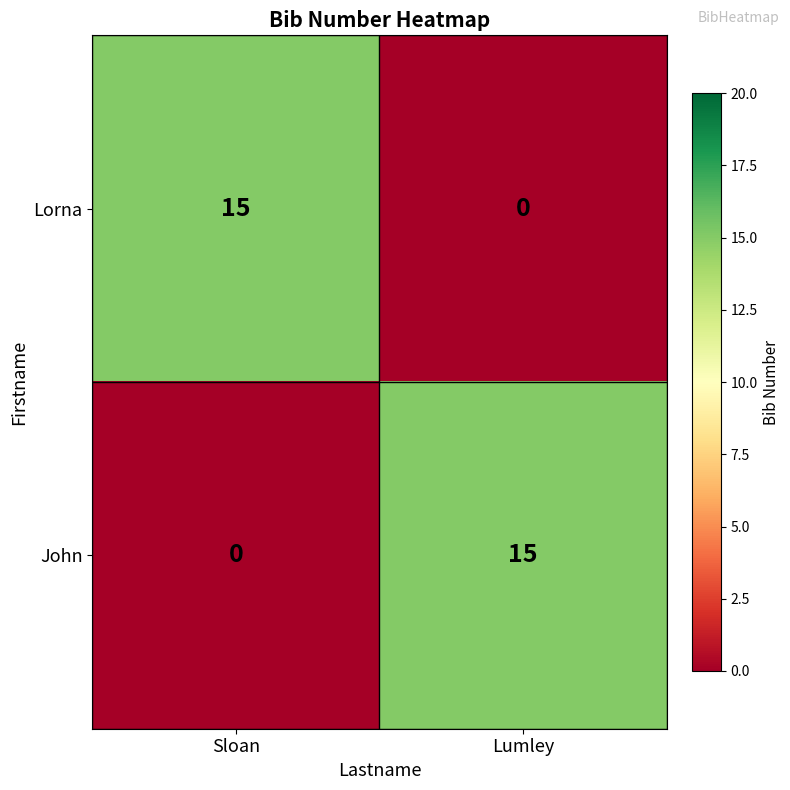

Count the number of data series in this chart.

2